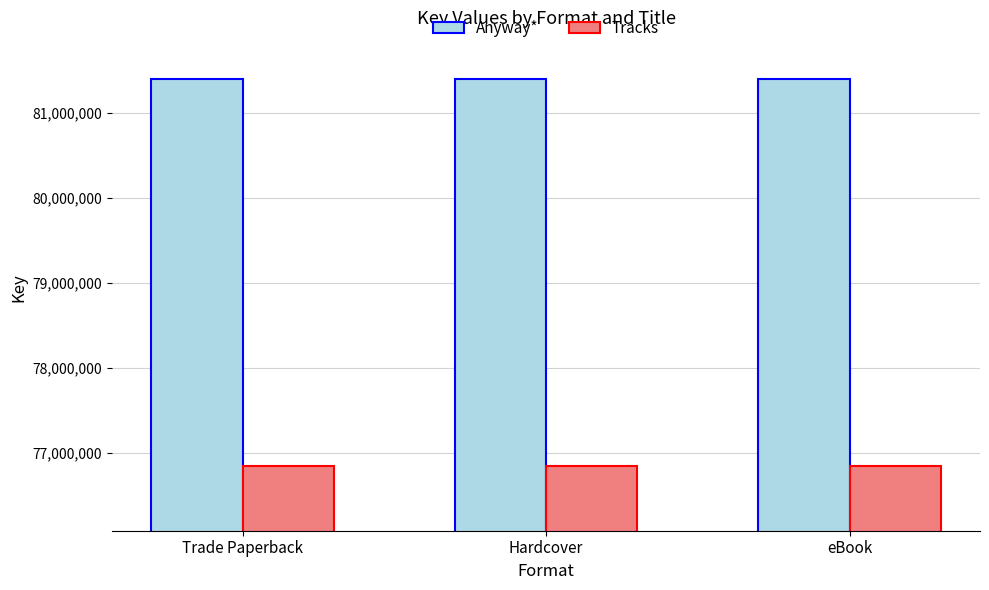

Is it true that Tracks equals 76847379 at Hardcover?

True